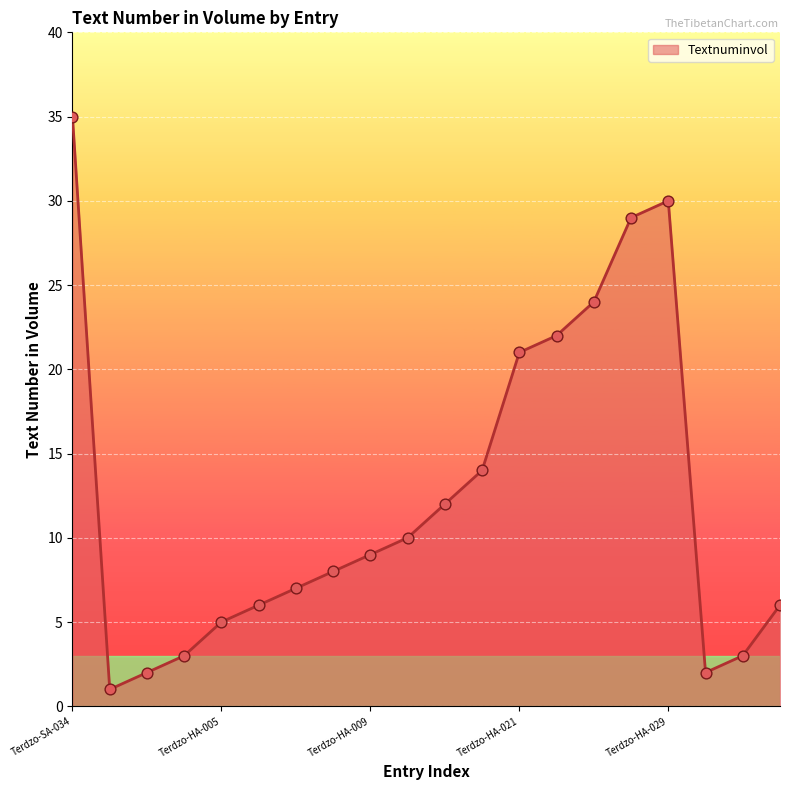

What is the maximum value shown in the chart?

35